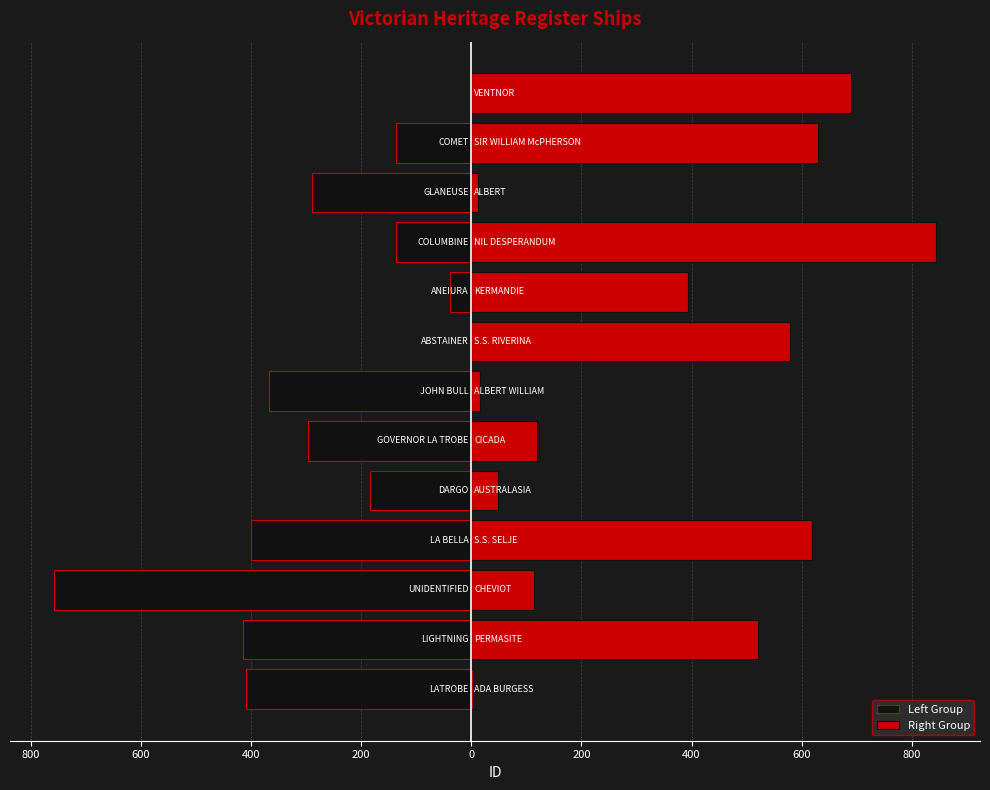

How many data points are less than 296?

12